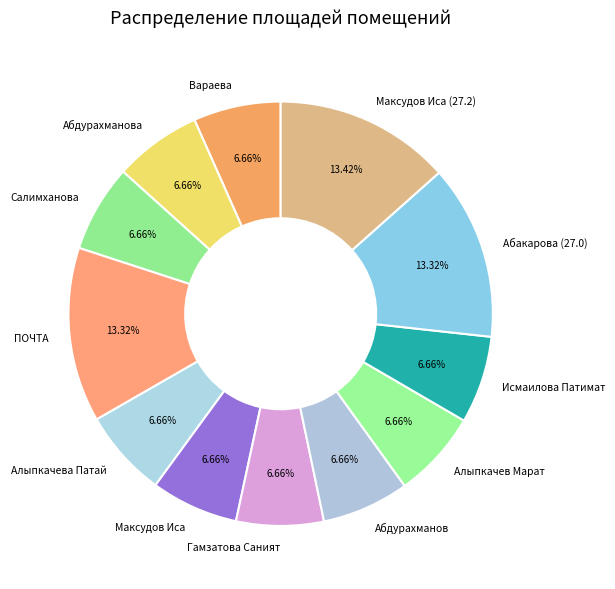

What is the ratio of the value at ПОЧТА to the value at Максудов Иса (27.2)?

1.0